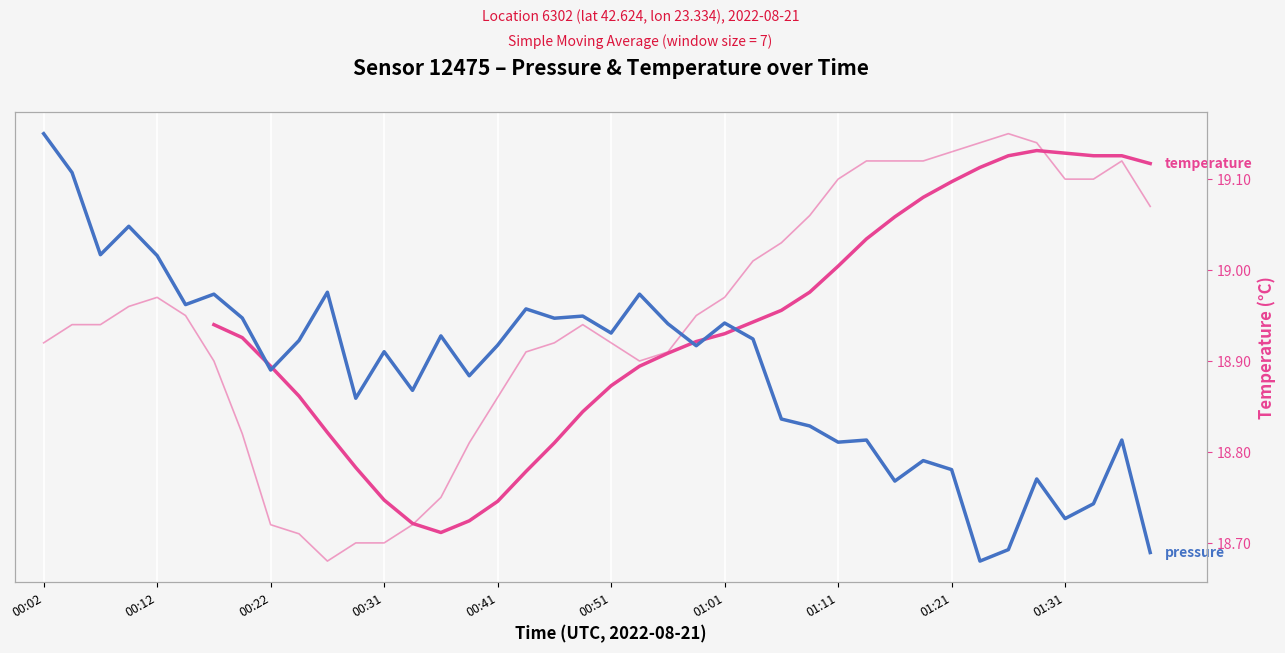

Rank the categories by pressure value from highest to lowest.

00:02, 00:12, 00:31, 00:22, 00:41, 10, 01:01, 21, 00:51, 17, 19, 01:11, 18, 24, 22, 20, 14, 25, 01:31, 16, 23, 12, 01:21, 15, 13, 11, 26, 27, 29, 38, 28, 31, 32, 35, 30, 37, 36, 34, 39, 33